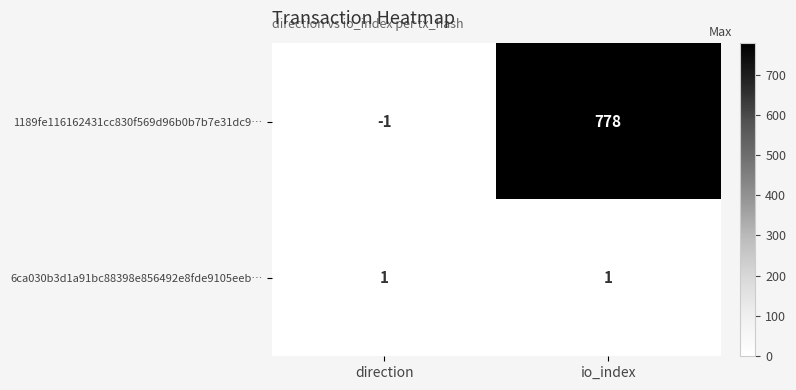

What is the minimum value shown in the chart?

-1